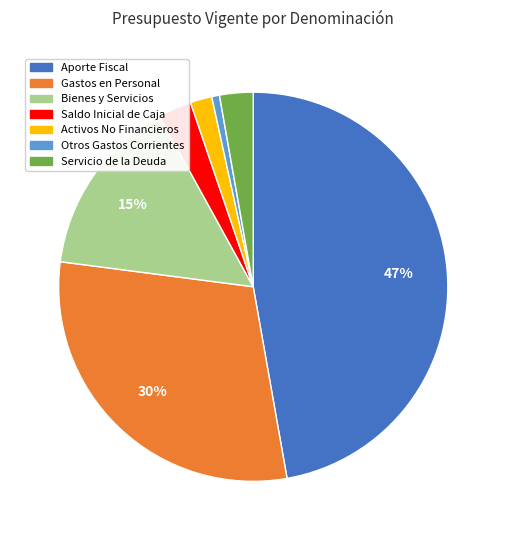

Is there any slice that represents more than half of the pie?

No